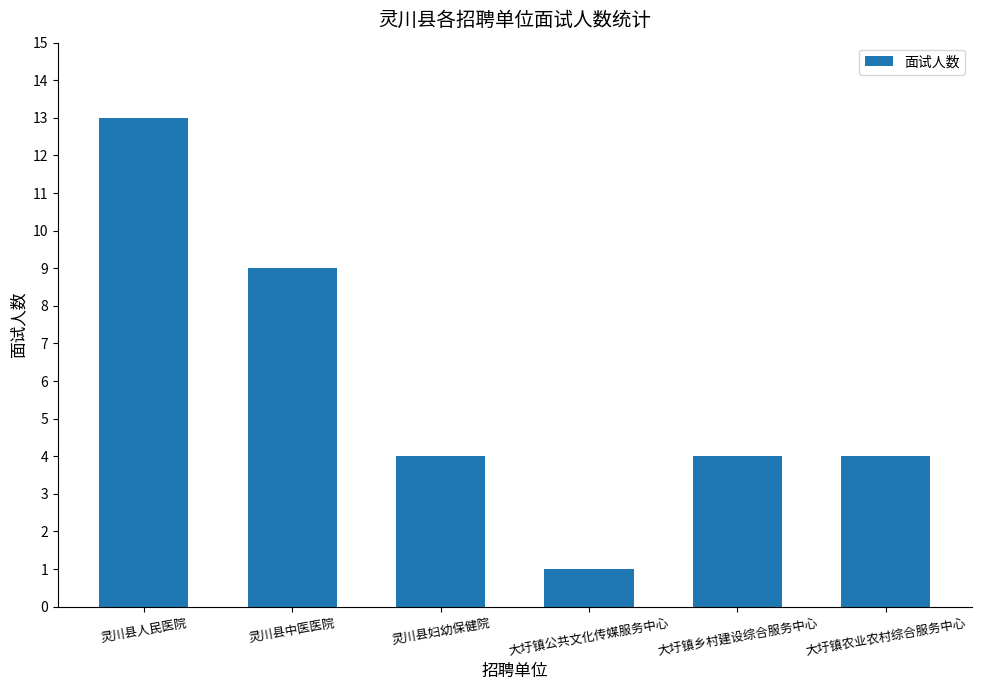

How many bars are there in total?

6